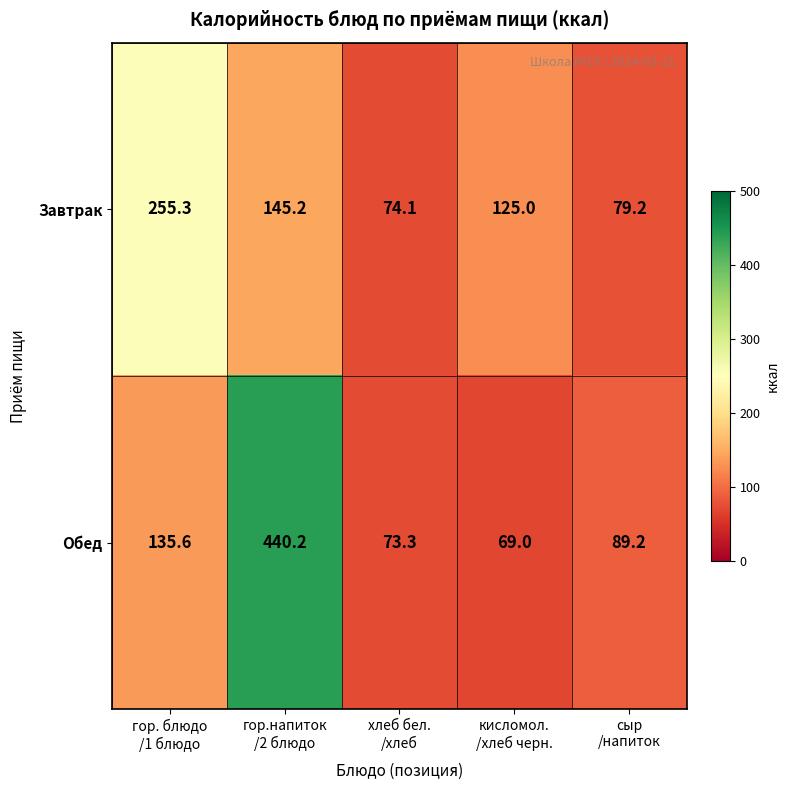

What is the maximum value for Обед?

440.2